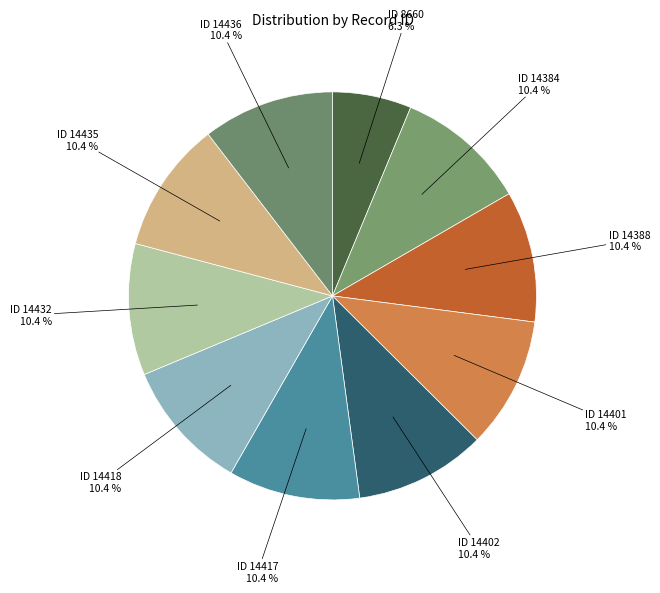

Which slice is the smallest?

ID 8660